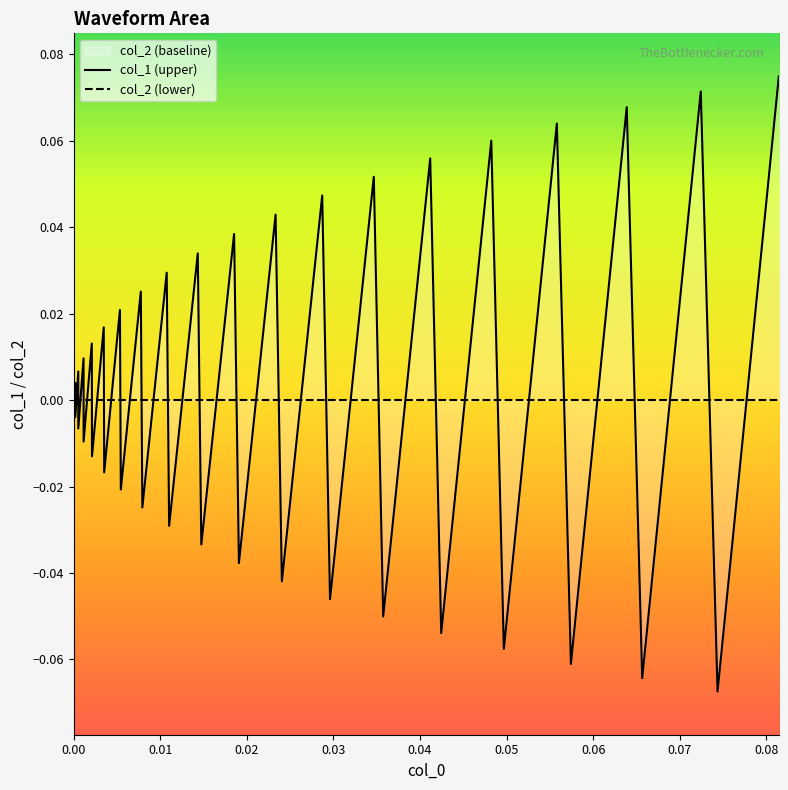

True or false: col_2 (lower) and col_1 (upper) intersect in this chart.

True